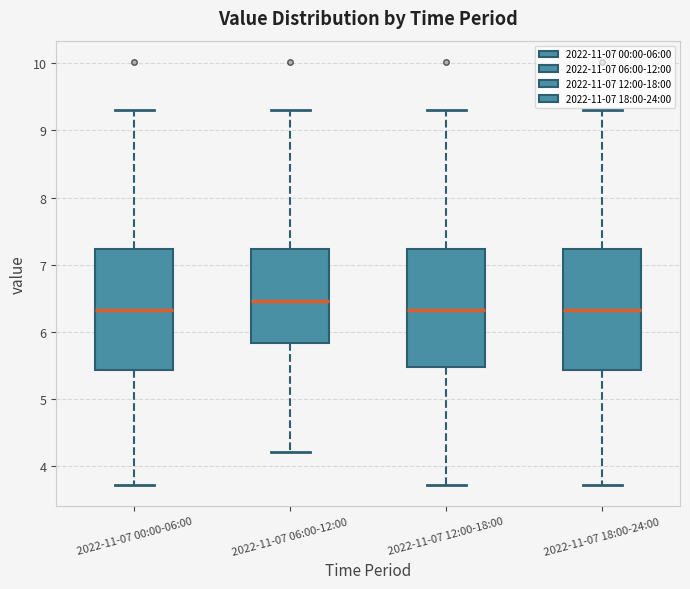

Where does the upper whisker of the box for 2022-11-07 06:00-12:00 end on the y-axis? The values are not printed on the chart, so give them approximately, as read against the axis.

9.3